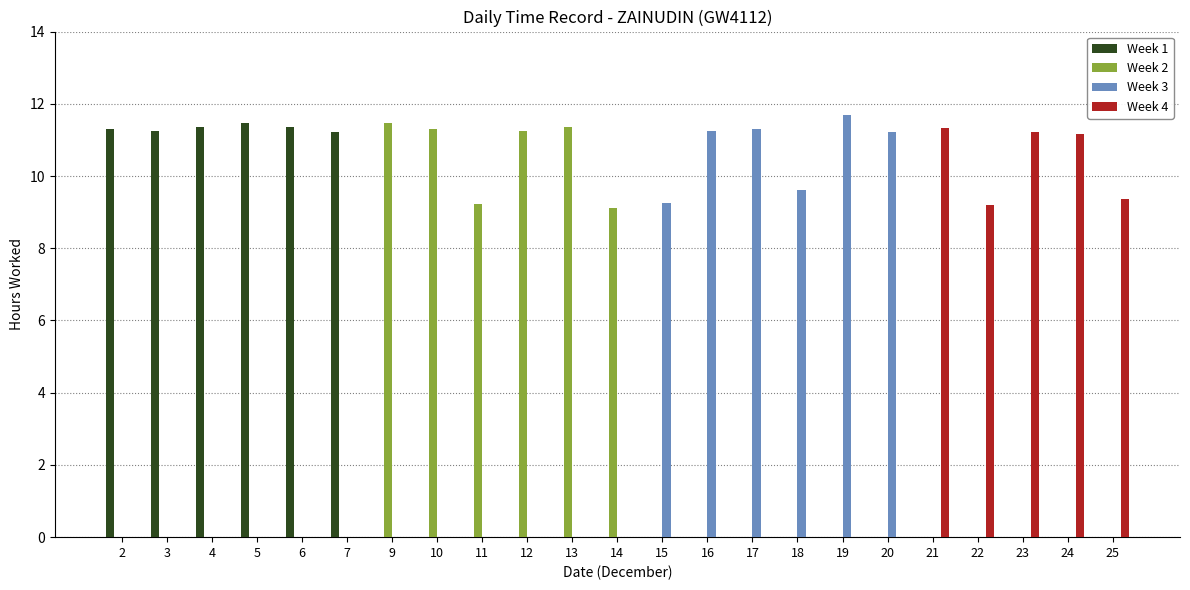

True or false: Week 1 has a value of 0.0 at 12.

True